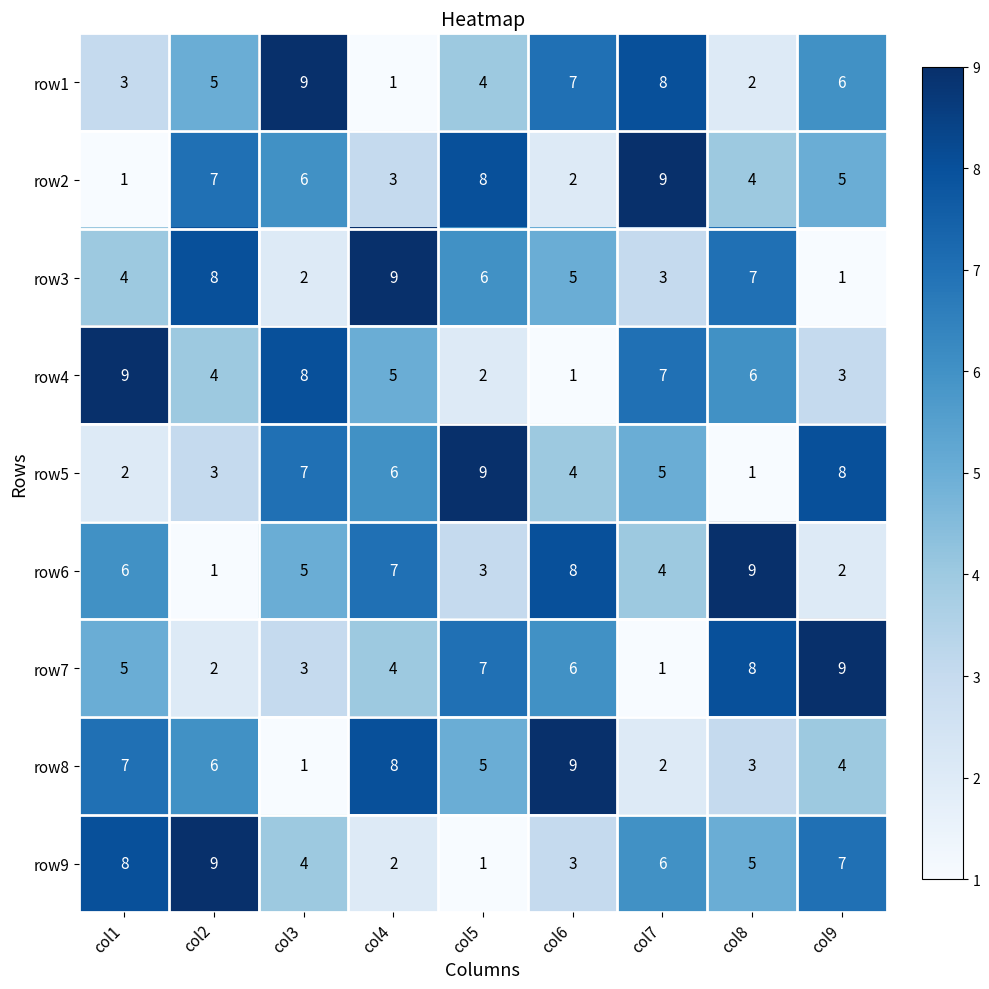

What is the approximate value of row9 at col2?

9